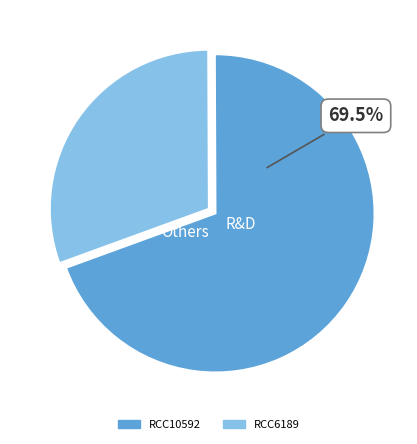

Count the number of slices in the pie.

2